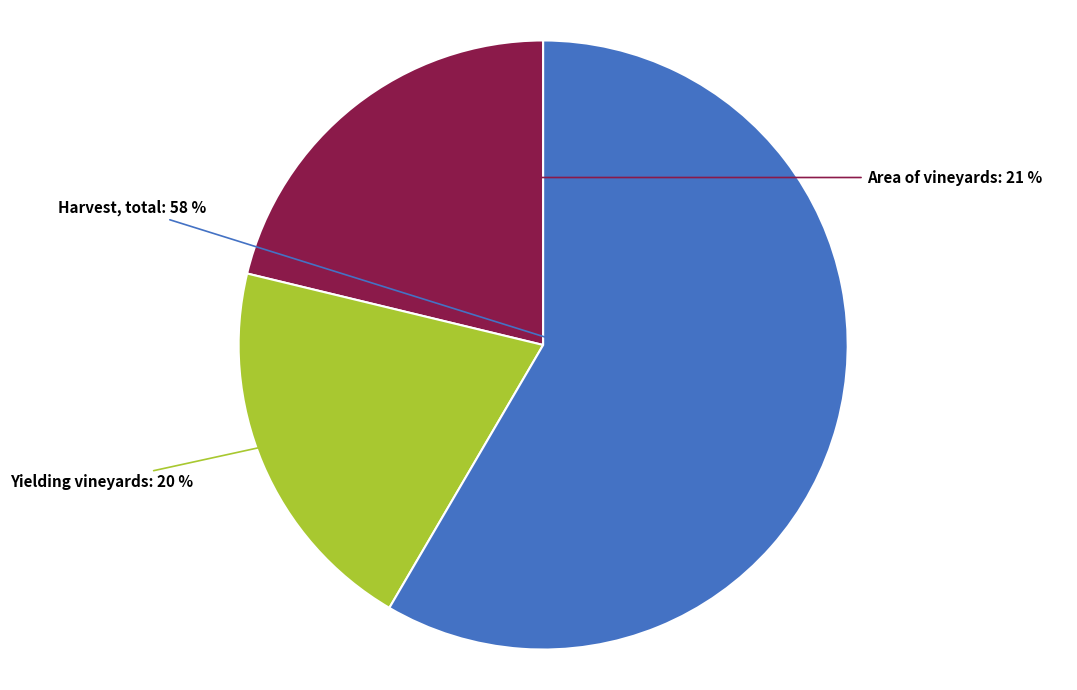

To the nearest percent, what is the average slice percentage?

33%